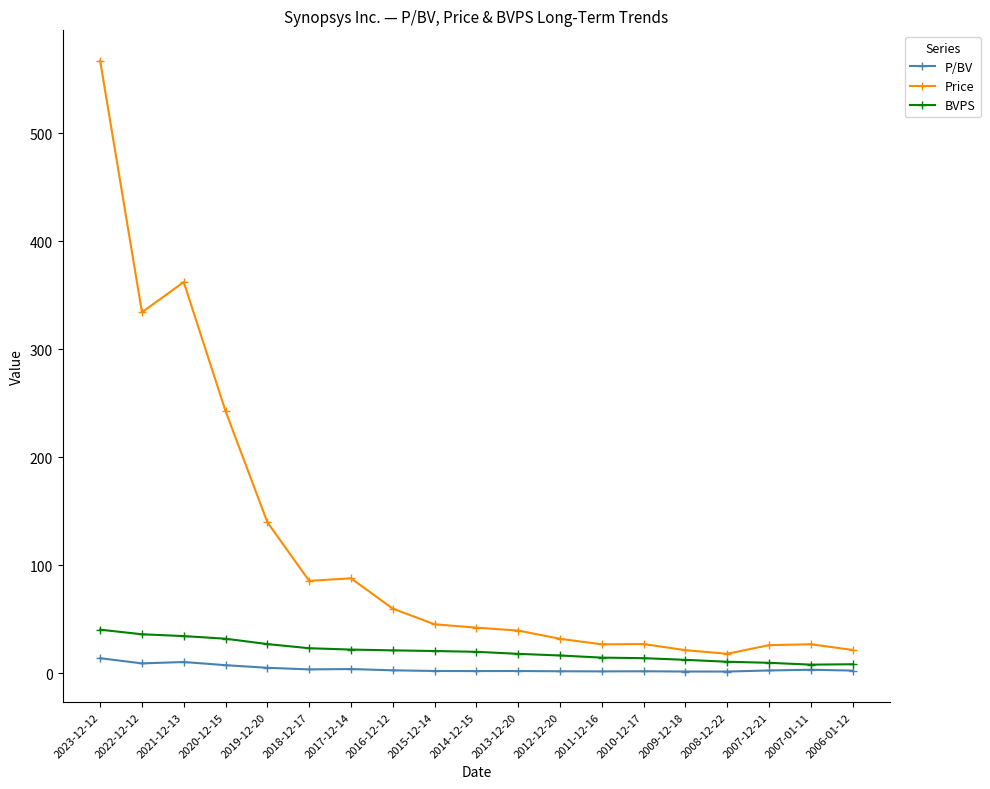

What is the difference between the second highest and minimum values in the P/BV series?

8.8